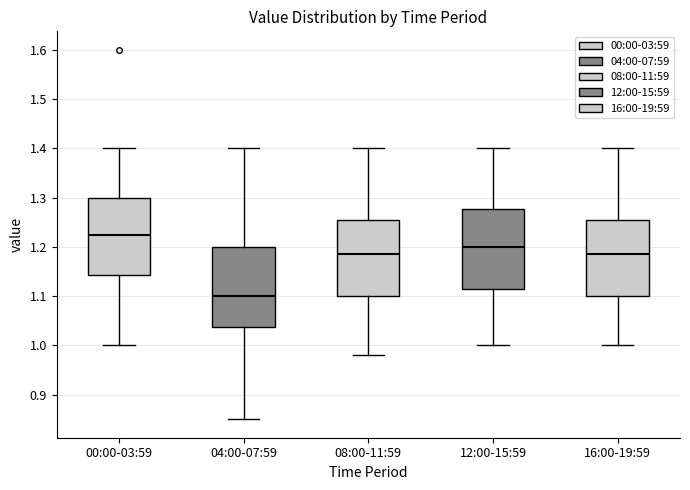

Reading left to right, read every box against the y-axis: the position of its median line, the range the box covers, and the ends of its whiskers. The values are not printed on the chart, so give them approximately, as read against the axis.

00:00-03:59: median 1.23, box 1.14 to 1.30, whiskers 1.00 to 1.40
04:00-07:59: median 1.10, box 1.04 to 1.20, whiskers 0.85 to 1.40
08:00-11:59: median 1.19, box 1.10 to 1.26, whiskers 0.98 to 1.40
12:00-15:59: median 1.20, box 1.12 to 1.28, whiskers 1.00 to 1.40
16:00-19:59: median 1.19, box 1.10 to 1.26, whiskers 1.00 to 1.40